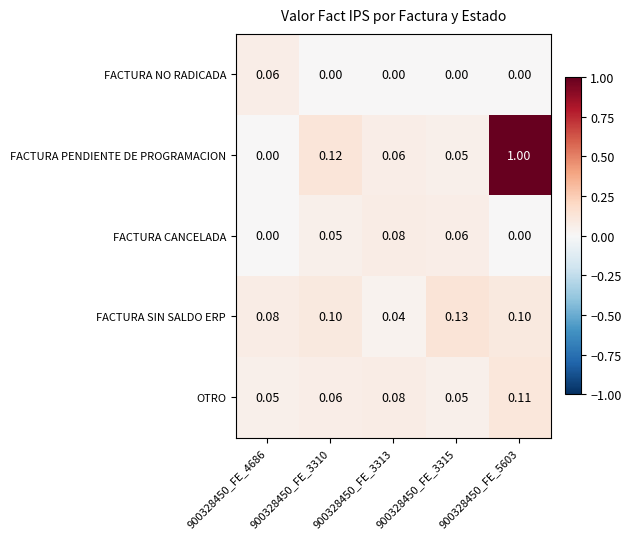

At which category is the sum across all series the highest?

900328450_FE_5603